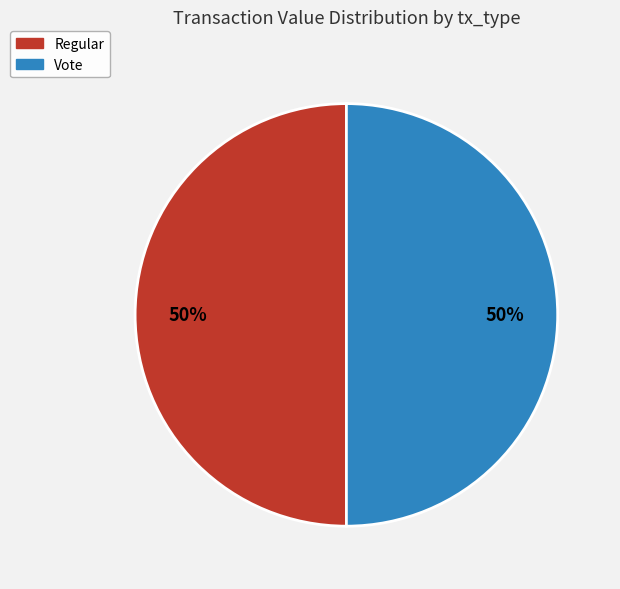

To the nearest percent, what is the average slice percentage?

50%